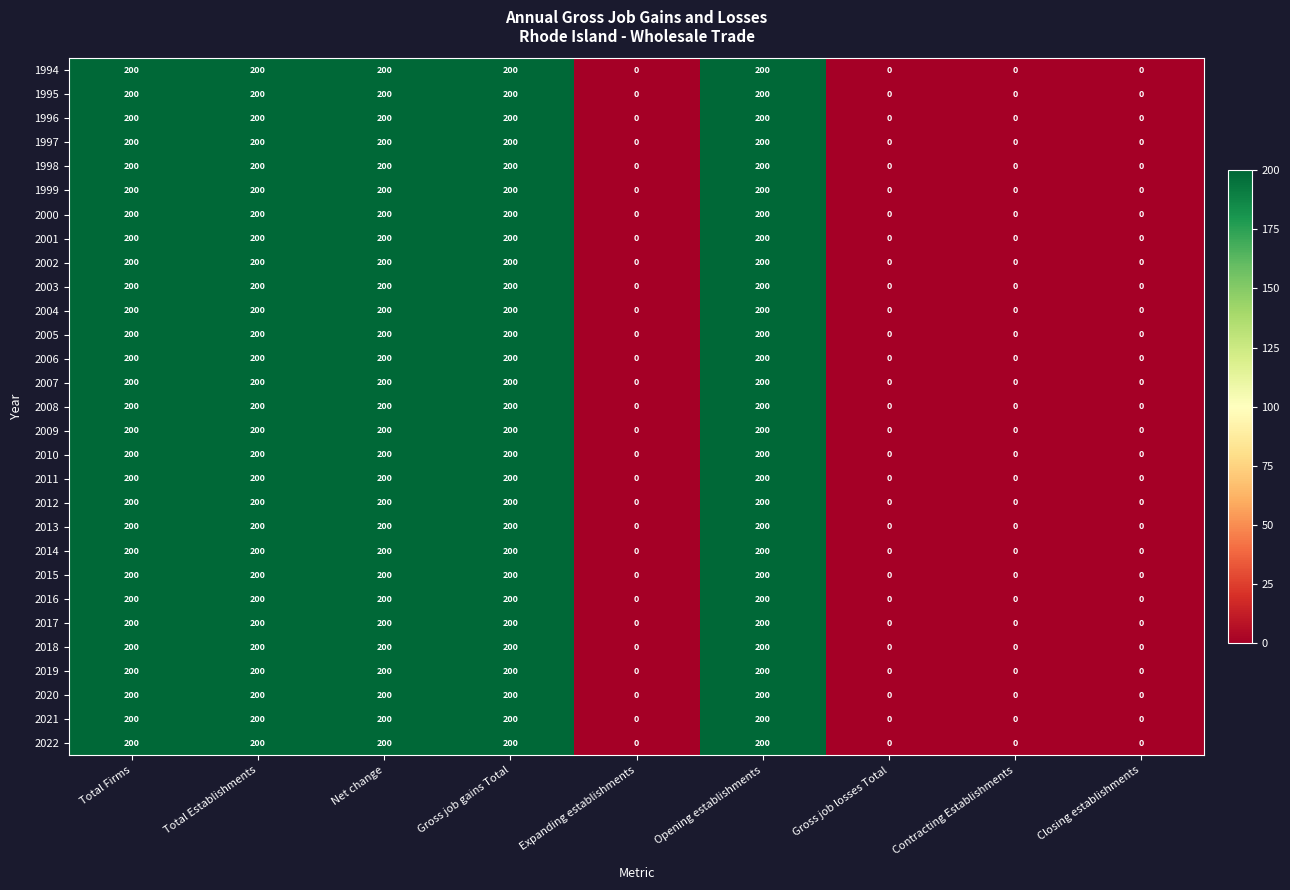

What is the sum of all 2019 values?

1000